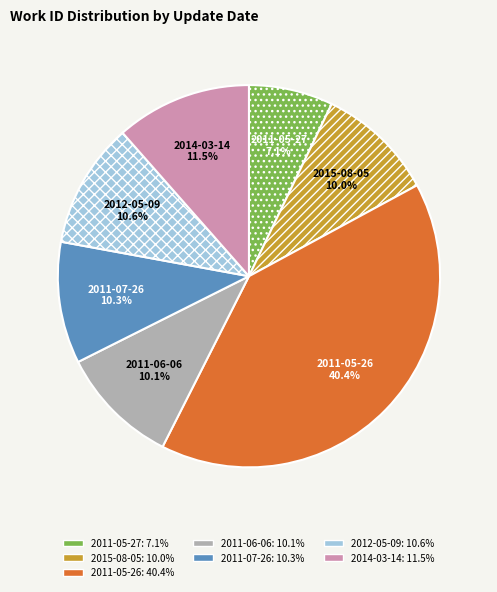

True or false: 2011-05-26 accounts for 16% of the total.

False